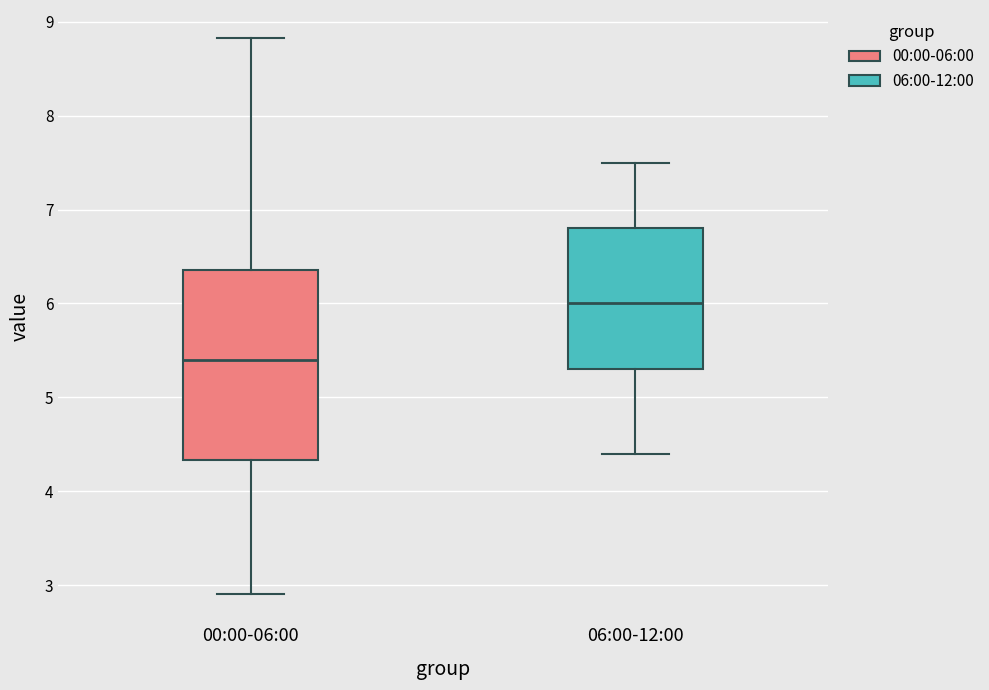

Which box's median line is the lowest?

00:00-06:00